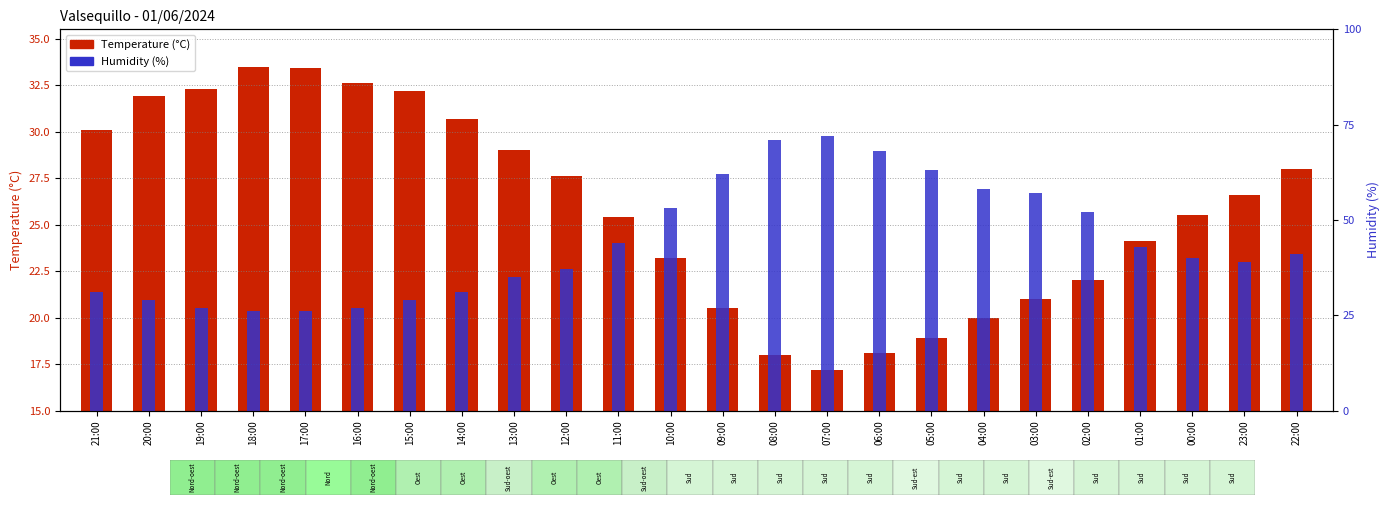

True or false: Temperature (°C) has a value of 18.9 at 05:00.

True